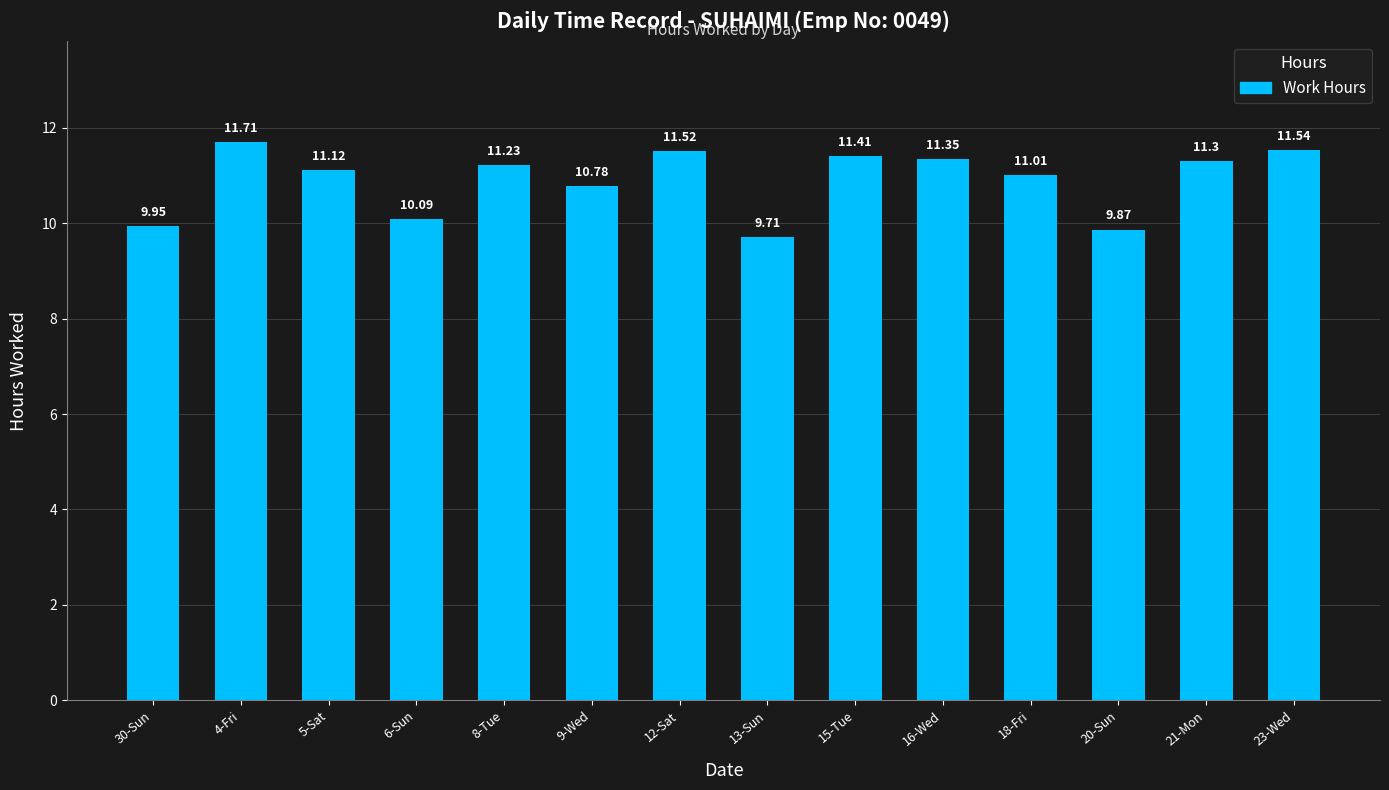

Is it true that the value at 13-Sun is 2.7?

False